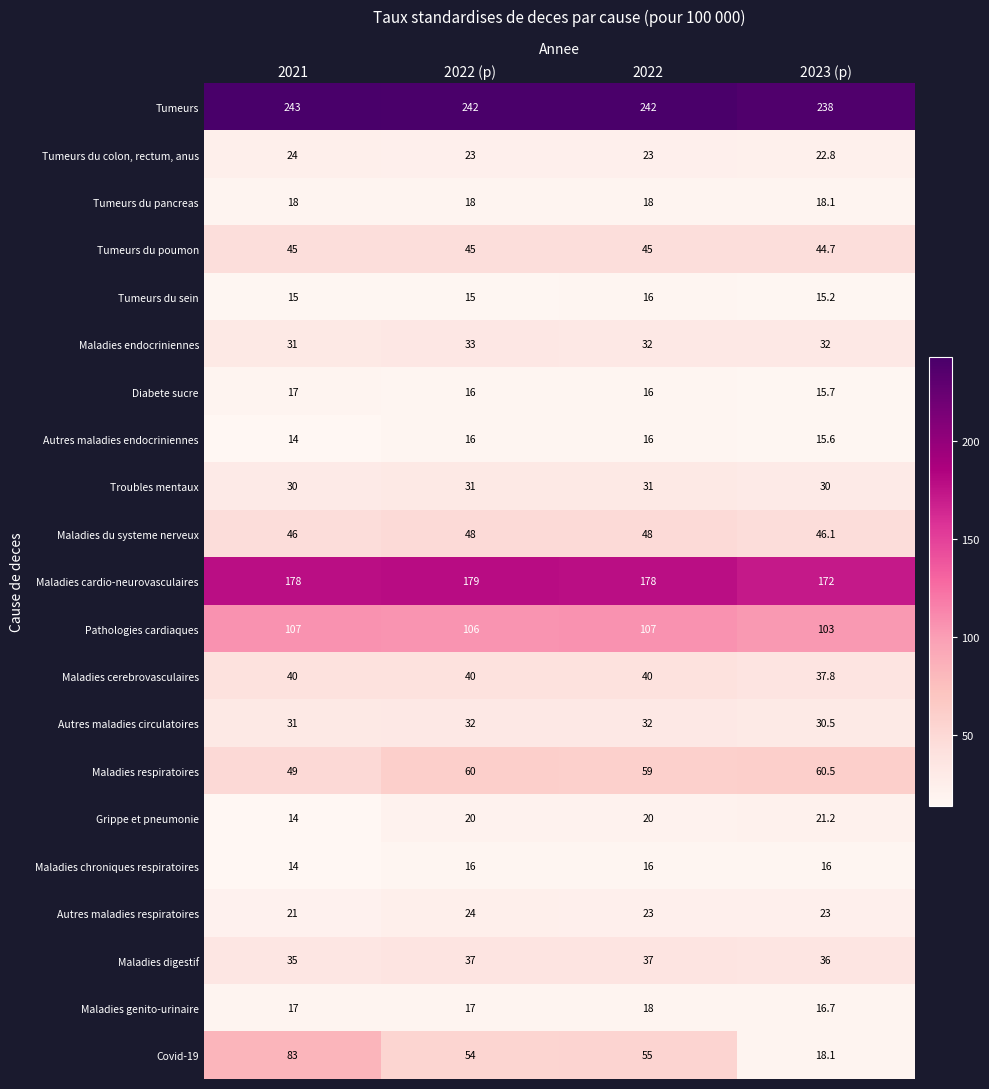

Which series has the largest range (max minus min)?

Covid-19